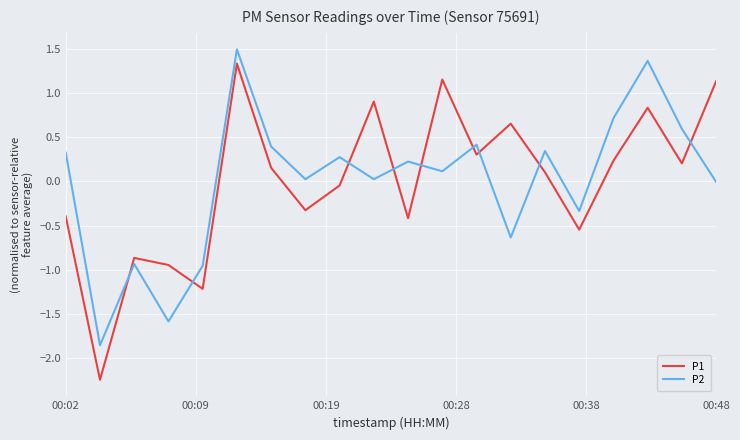

Which series has the largest range (max minus min)?

P1